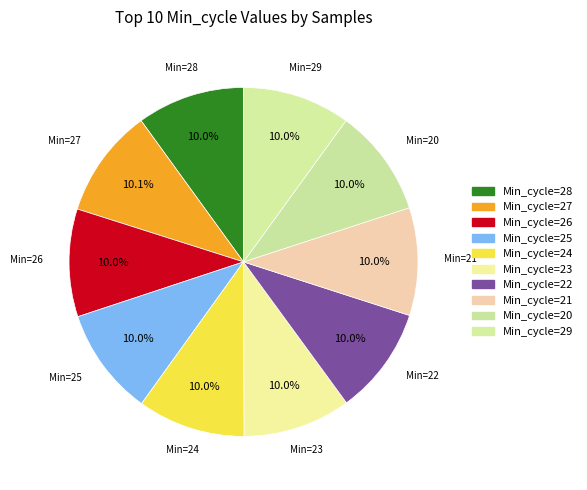

Which category has the smallest portion of the pie?

24